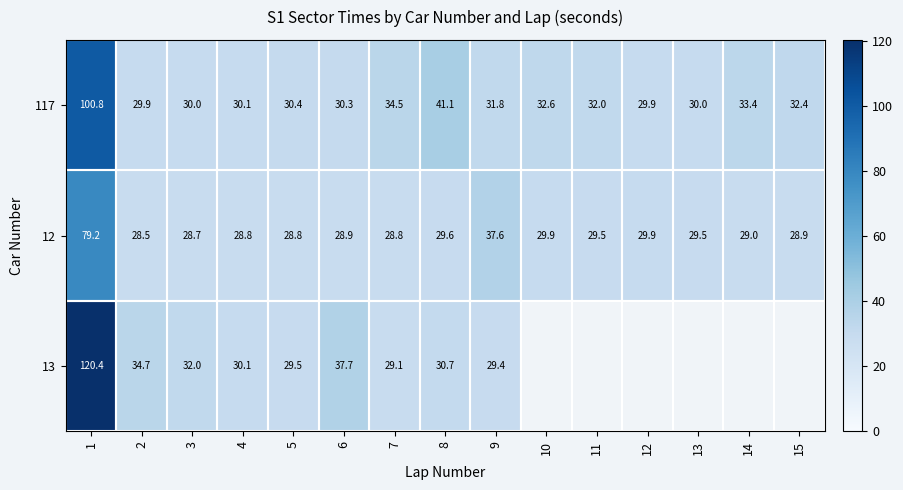

What is the minimum value shown in the chart?

28.5